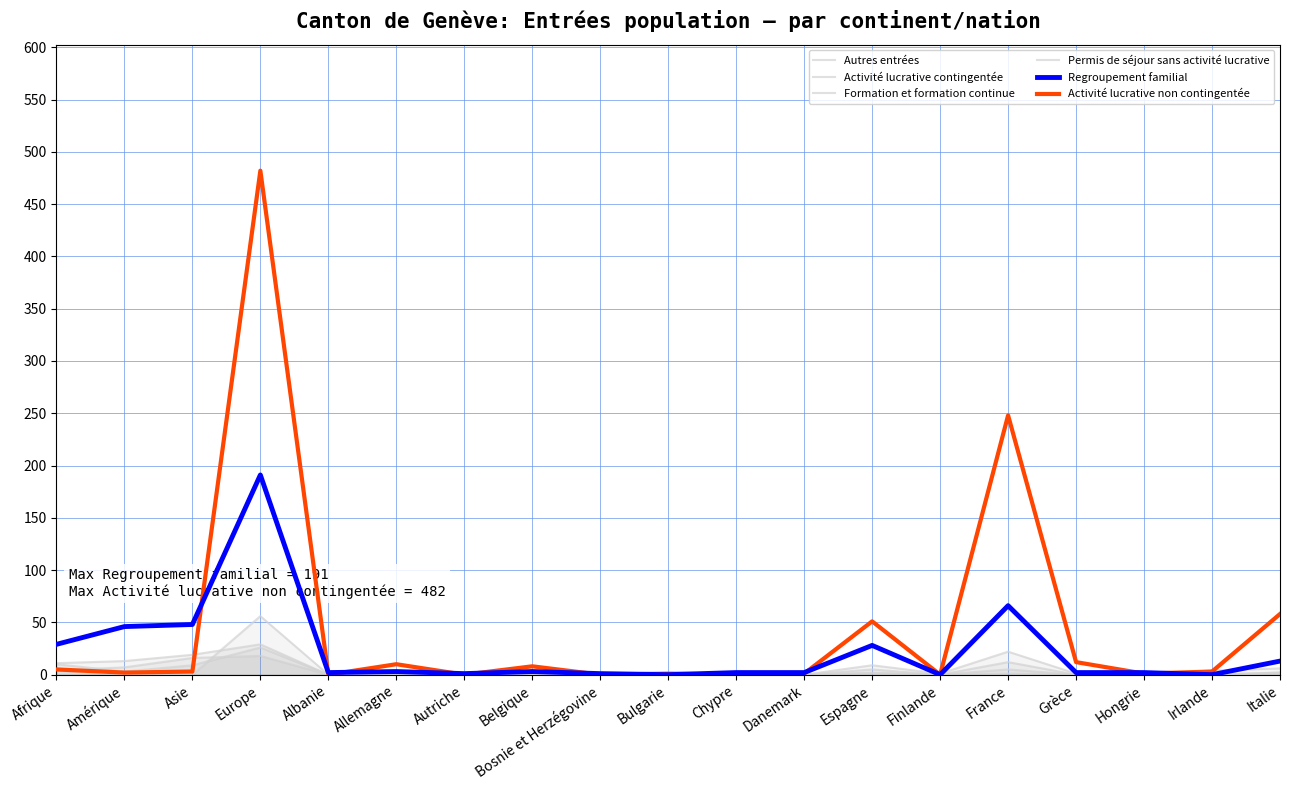

What is the average value of the Permis de séjour sans activité lucrative series?

6